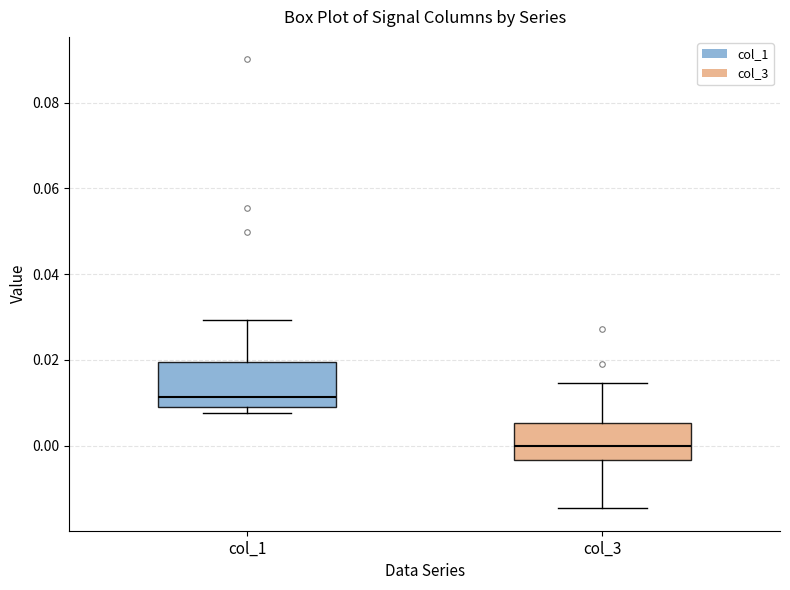

Which box's median line is the lowest?

col_3